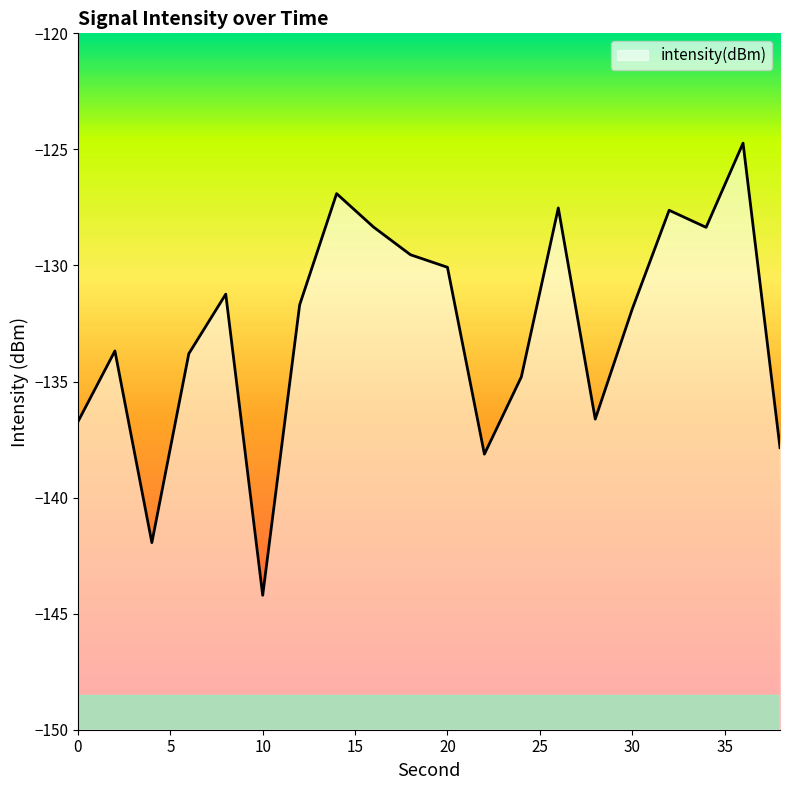

List the labels in order of value, largest first.

36, 14, 26, 32, 16, 34, 18, 20, 8, 12, 30, 2, 6, 24, 28, 0, 38, 22, 4, 10